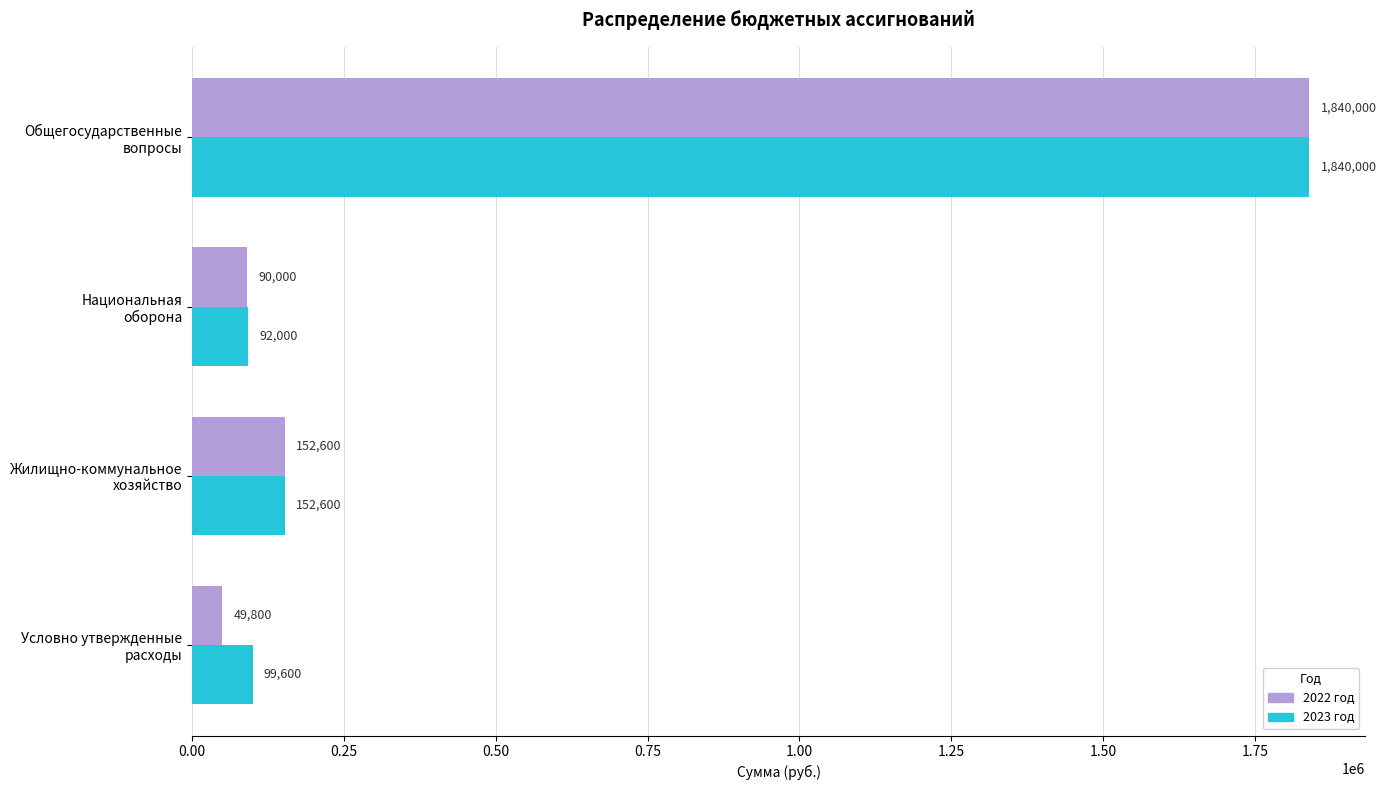

Count the number of data series in this chart.

2